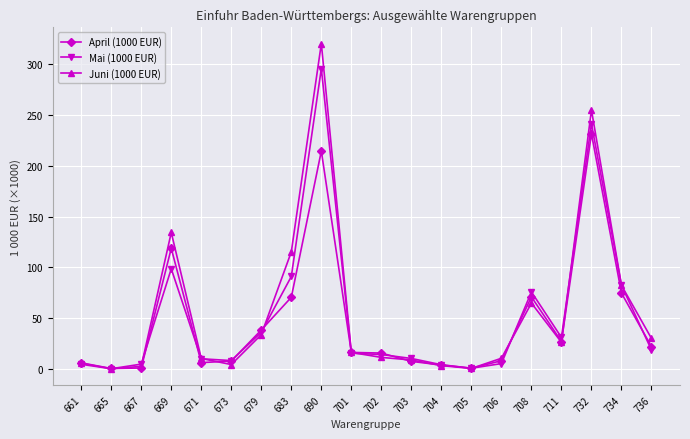

At which category is the sum across all series the highest?

690